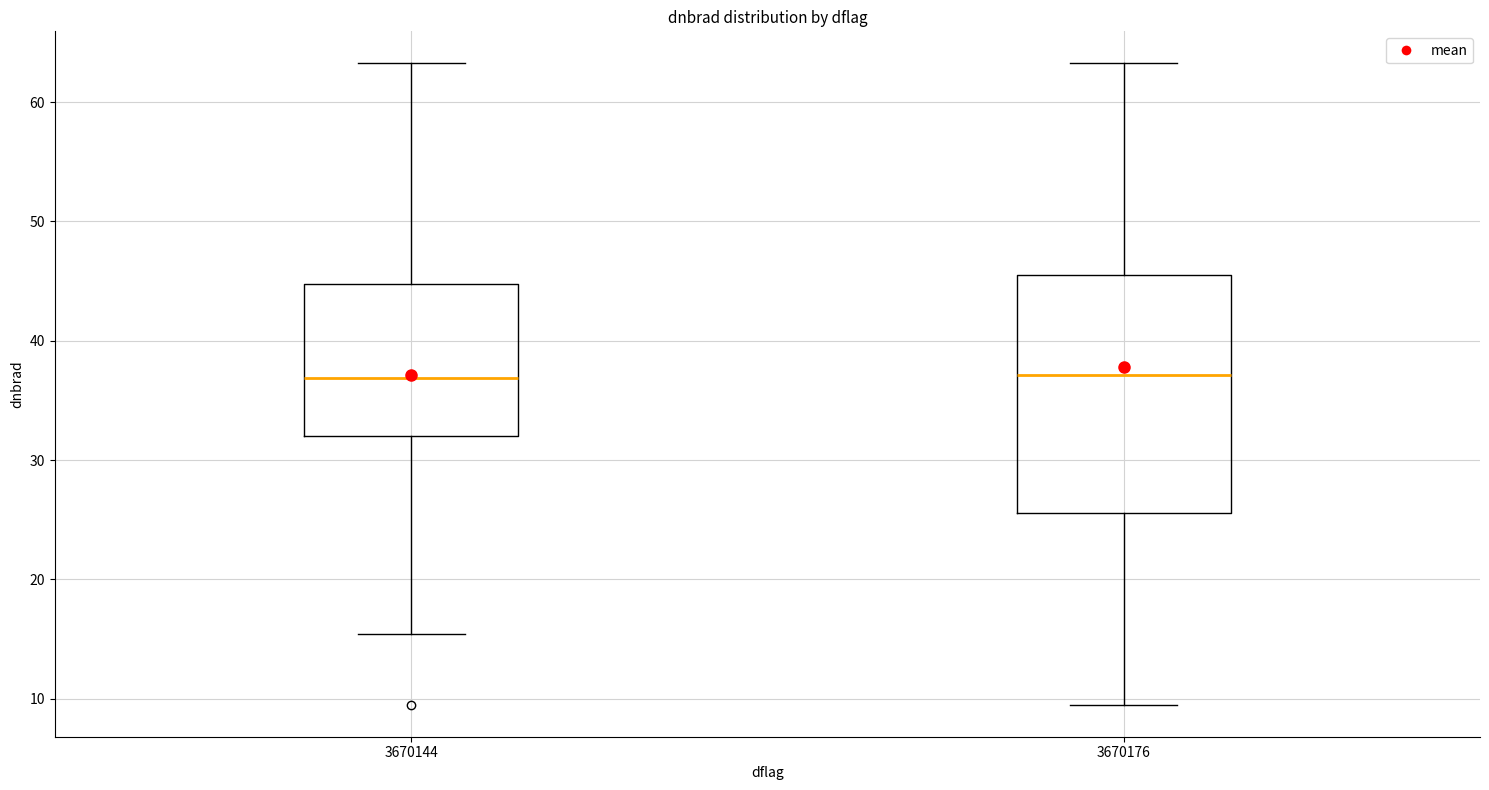

Where does the median line of the box at x = 3670176 sit on the y-axis? The values are not printed on the chart, so give them approximately, as read against the axis.

37